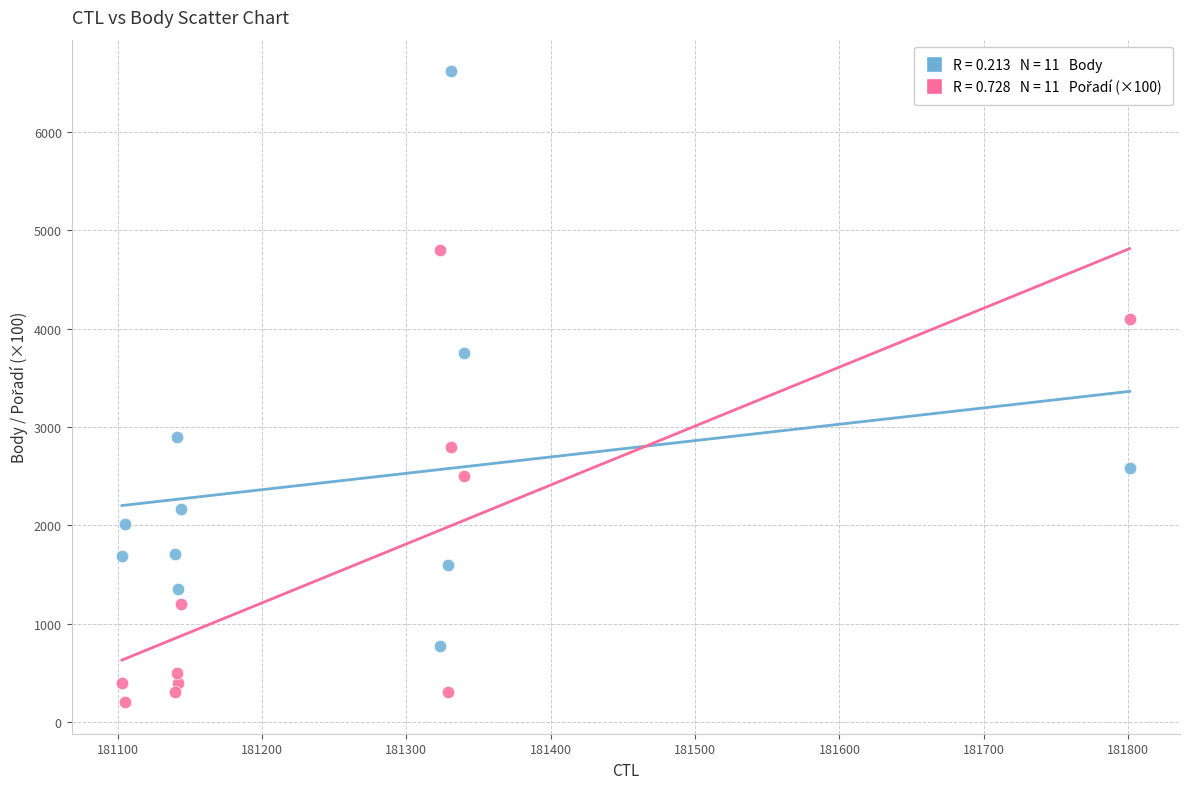

Across all data points, what is the range of X values (max minus min)?

698